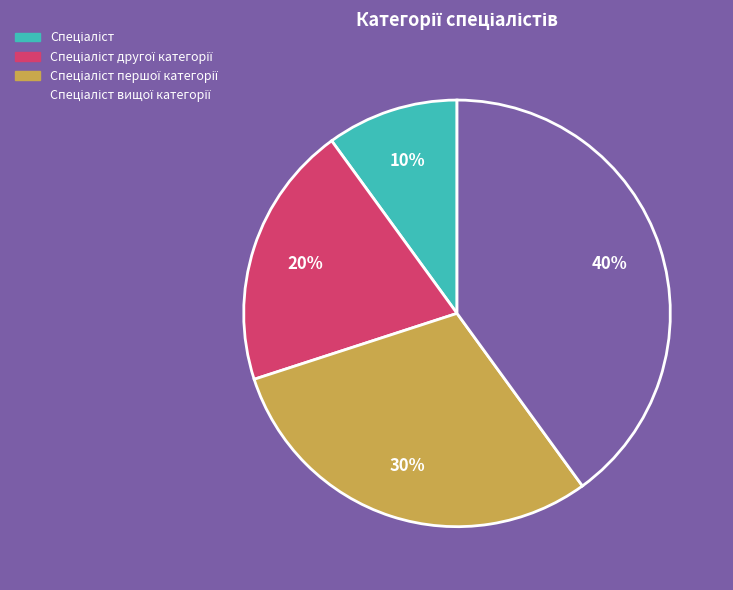

To the nearest percent, what is the average slice percentage?

25%